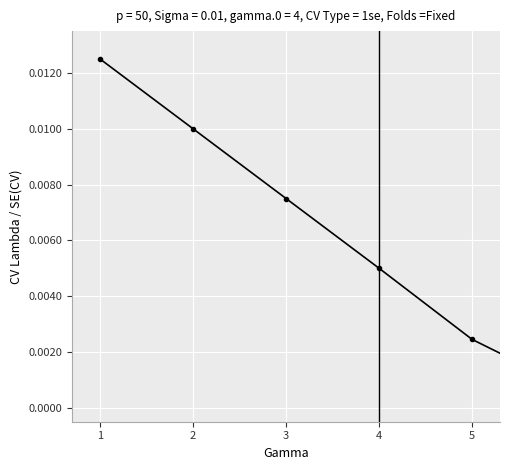

True or false: there are more than 0 points higher than both neighbors.

False